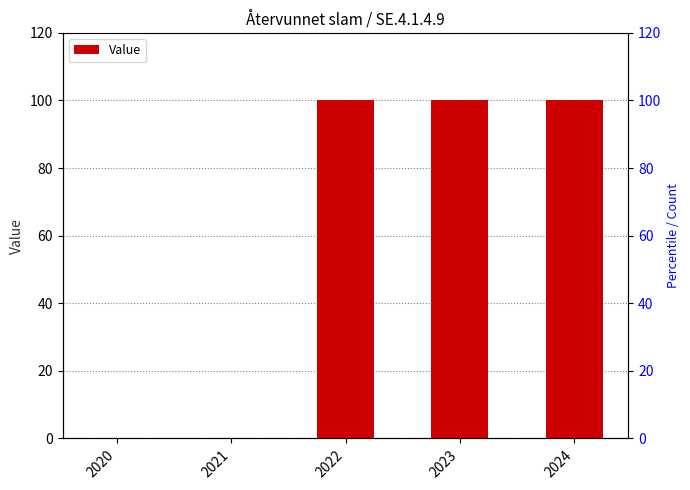

The chart shows a value of 0 at 2021. True or false?

True